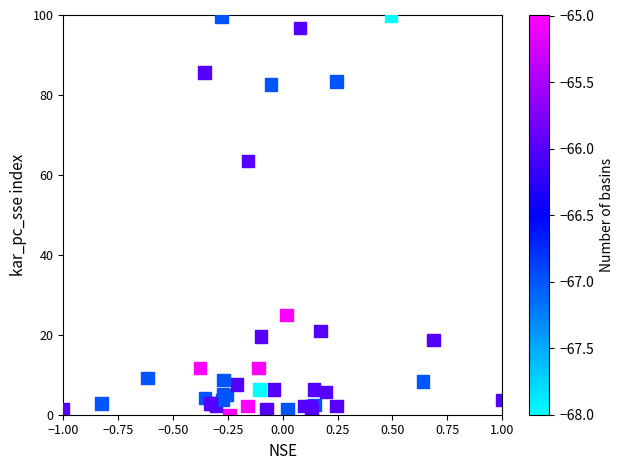

What Y value in the scatter plot is closest to 50?

63.5